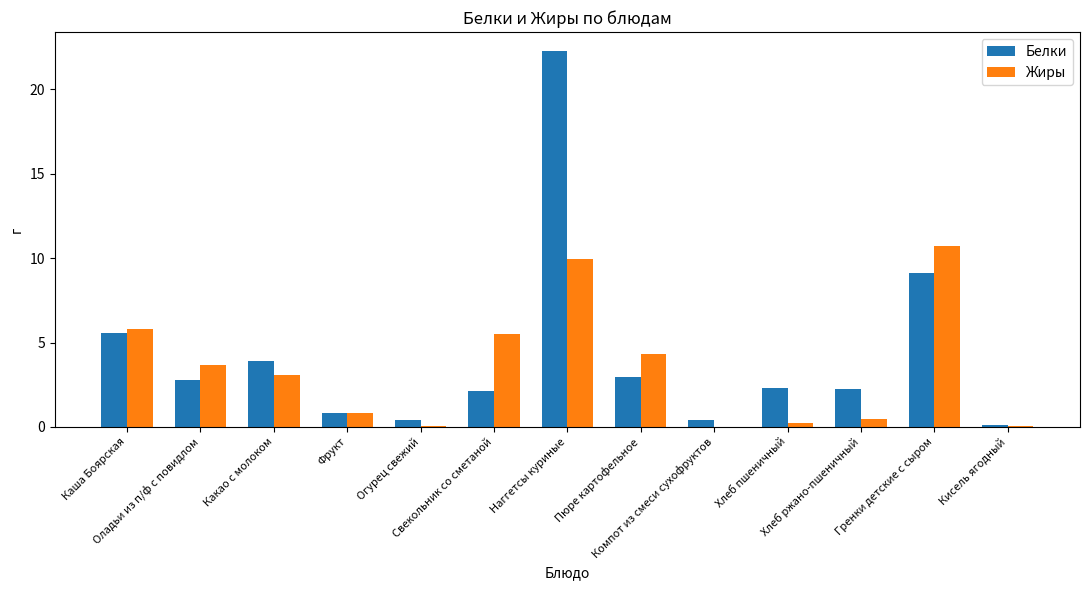

What is the sum of all Жиры values?

44.7